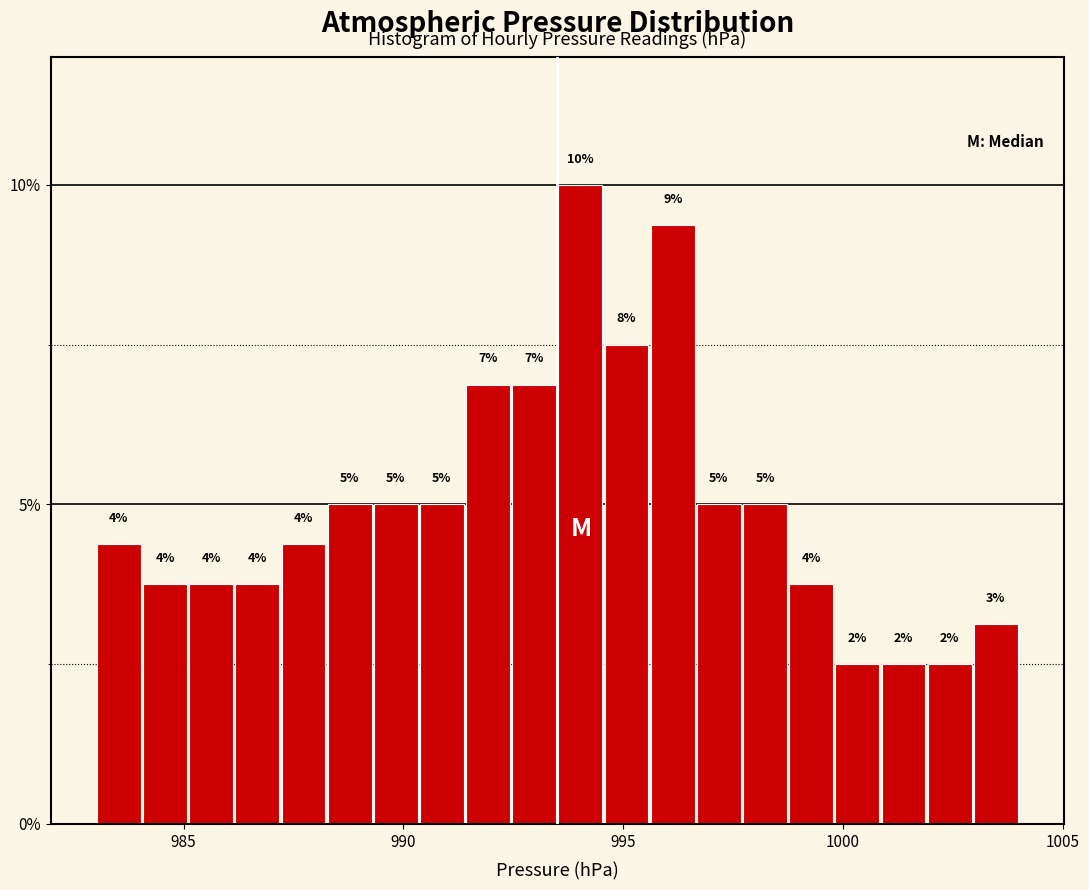

Read against the x-axis, roughly where is the centre of the tallest bar?

994.0